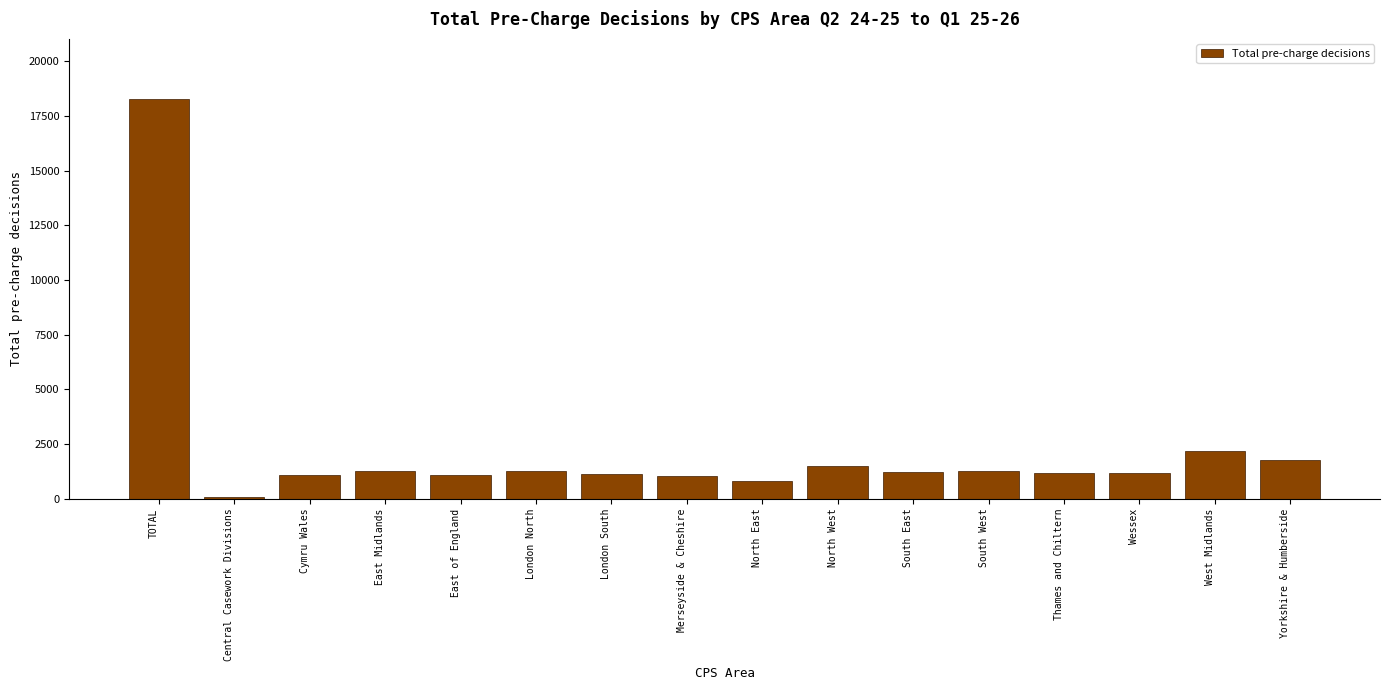

At which label is the value closest to 9183?

West Midlands